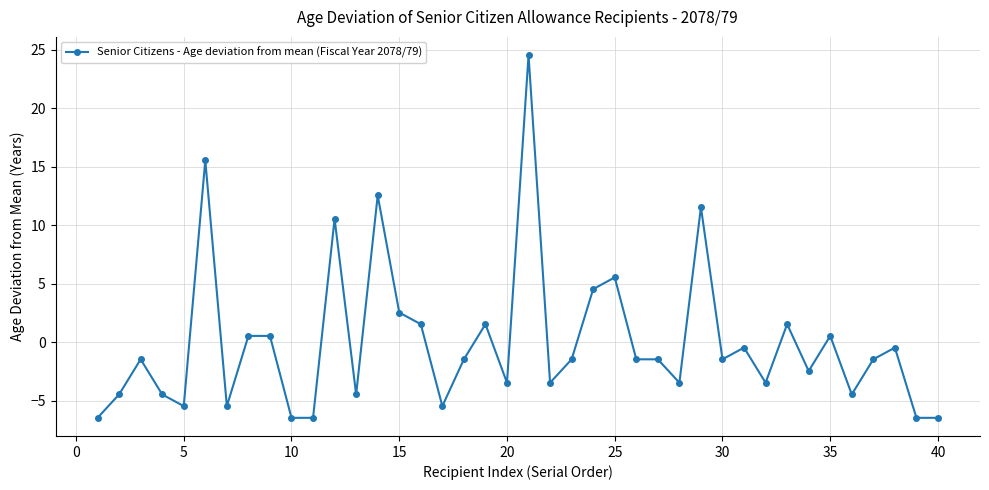

True or false: the data has more than 1 interior local peaks.

True